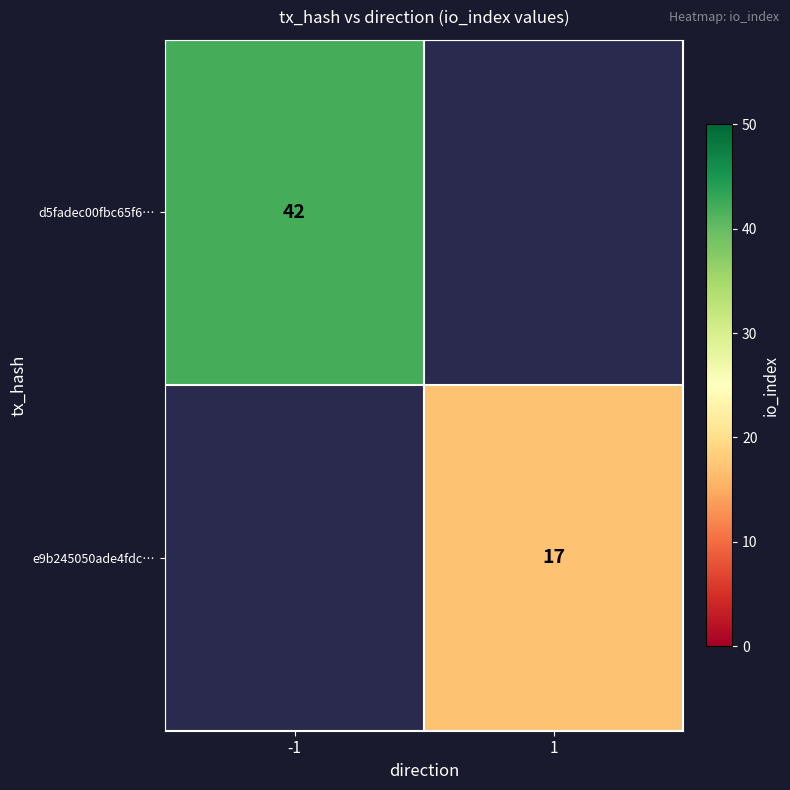

At how many categories does at least one series exceed 34?

1